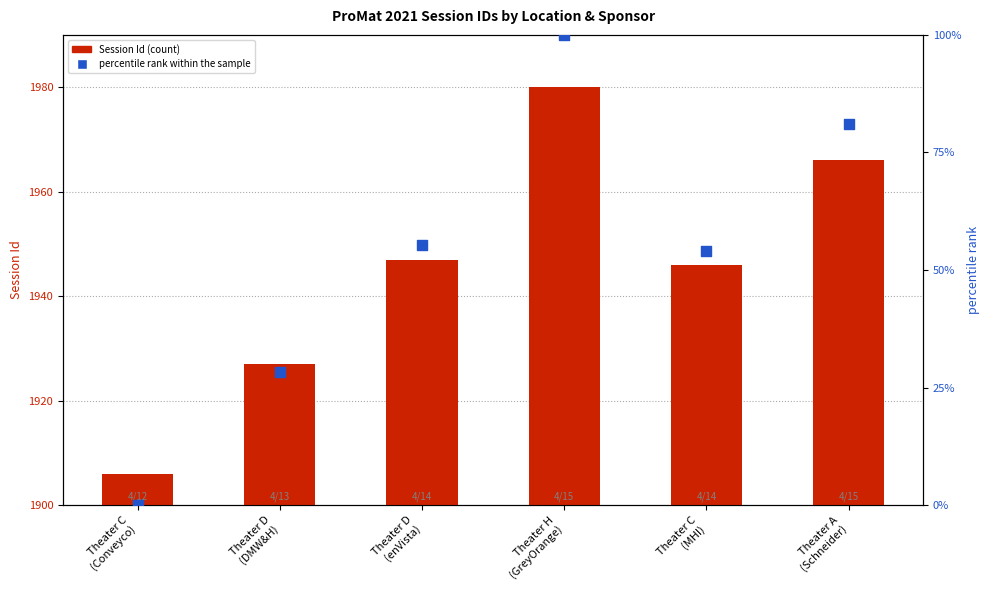

What are all the series names shown in the legend?

Session Id, percentile rank within the sample